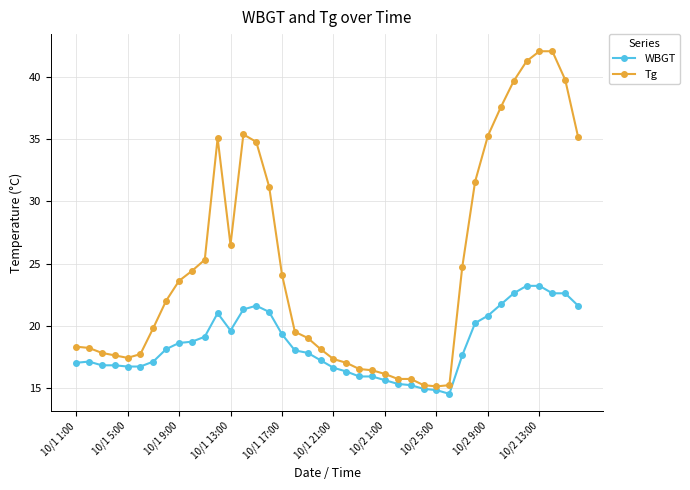

True or false: WBGT has more than 2 points higher than both neighbors.

True